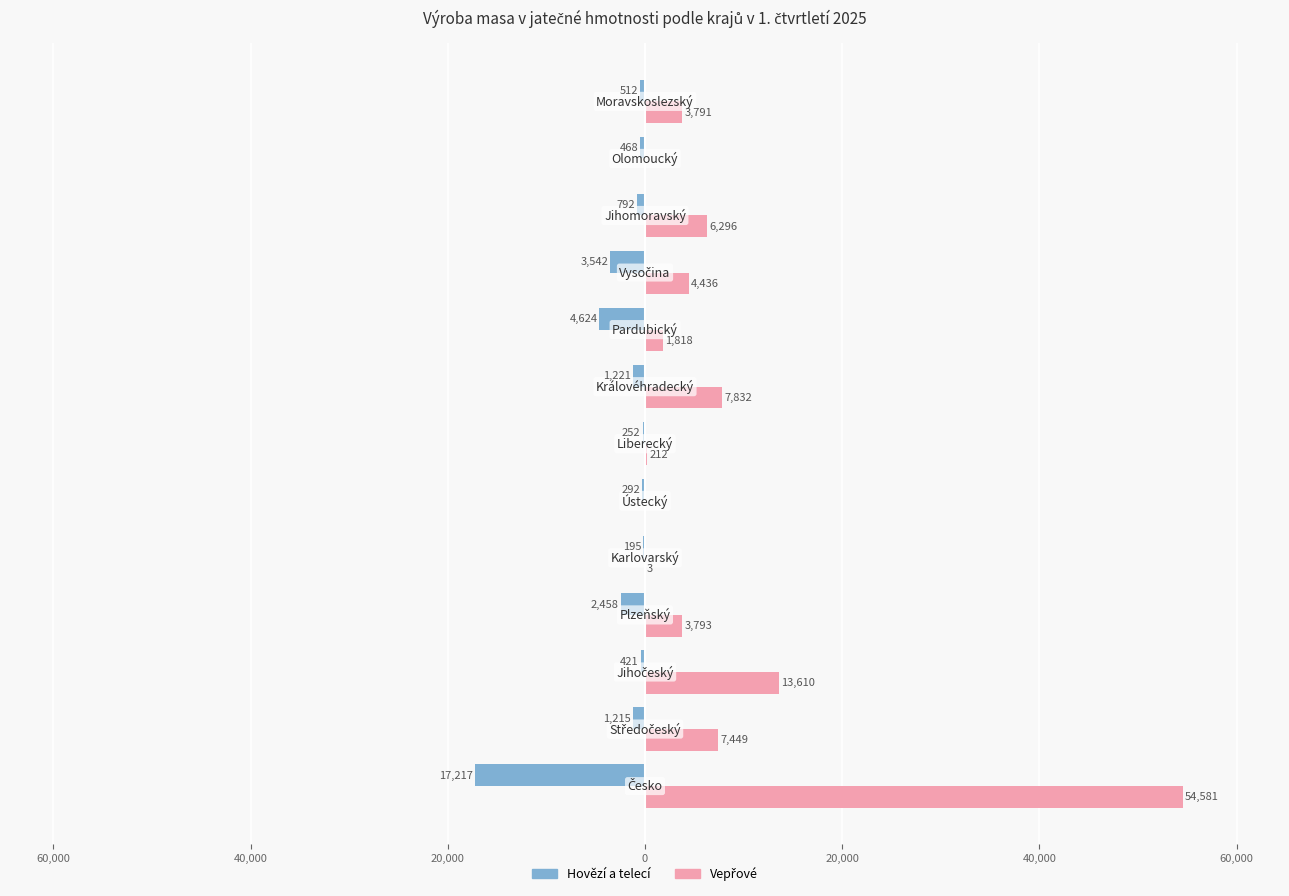

Which series has the widest spread of values?

Vepřové